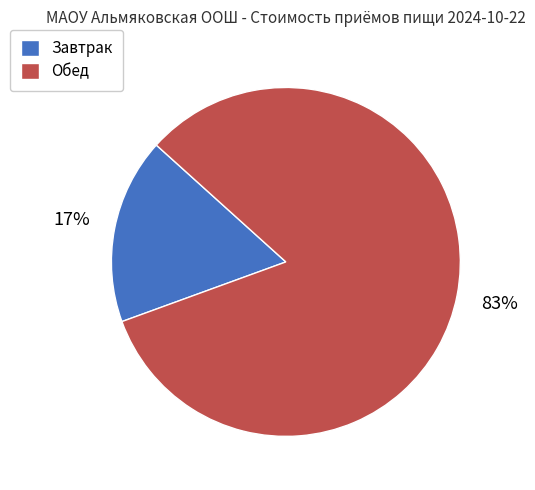

True or false: Завтрак accounts for 8% of the total.

False